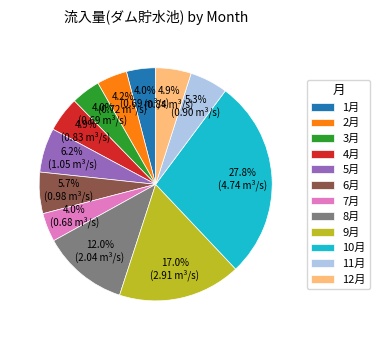

Which slice is the largest?

10月